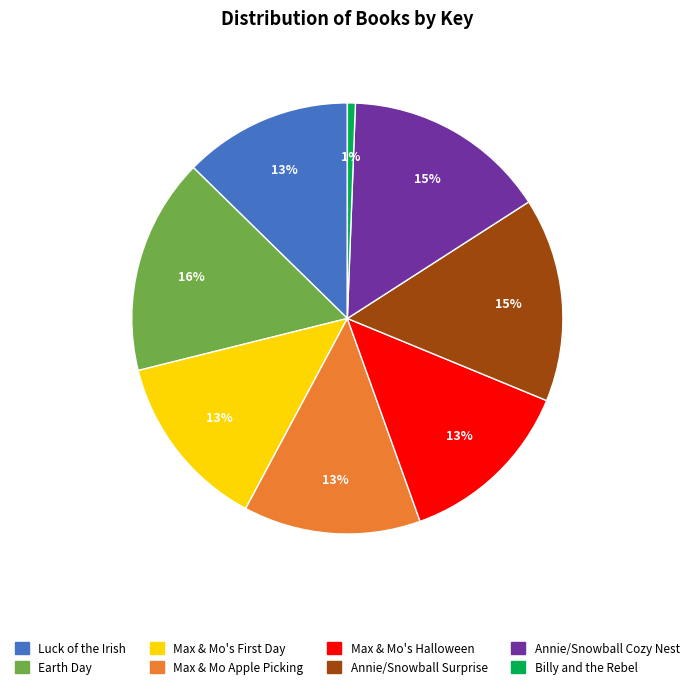

Approximately how many times larger is the value at Annie/Snowball Surprise compared to Annie/Snowball Cozy Nest?

1.0